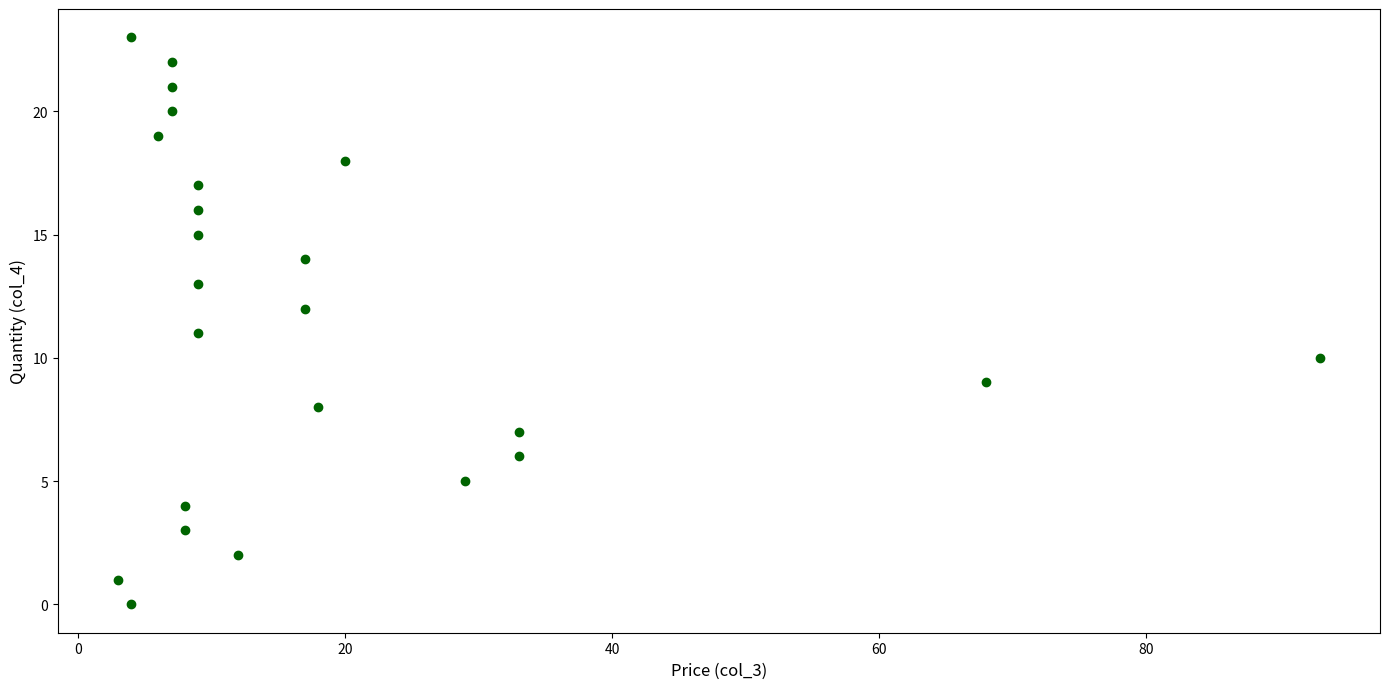

What is the range of Y values (max minus min)?

23